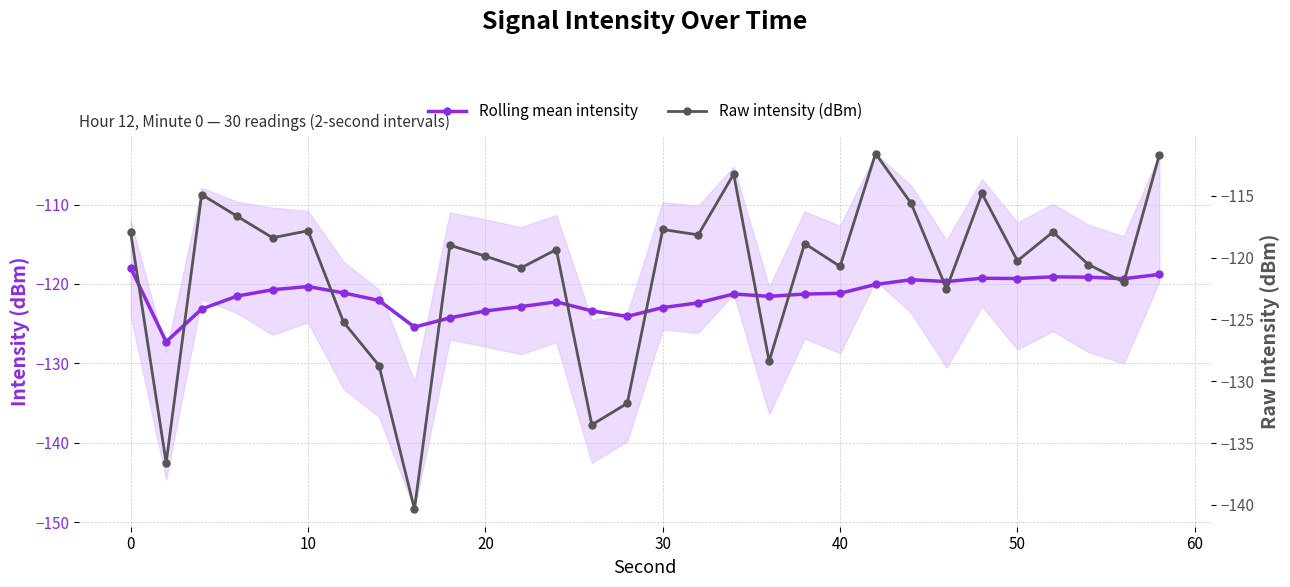

The value of Raw intensity (dBm) at 24 is -49.1. True or false?

False